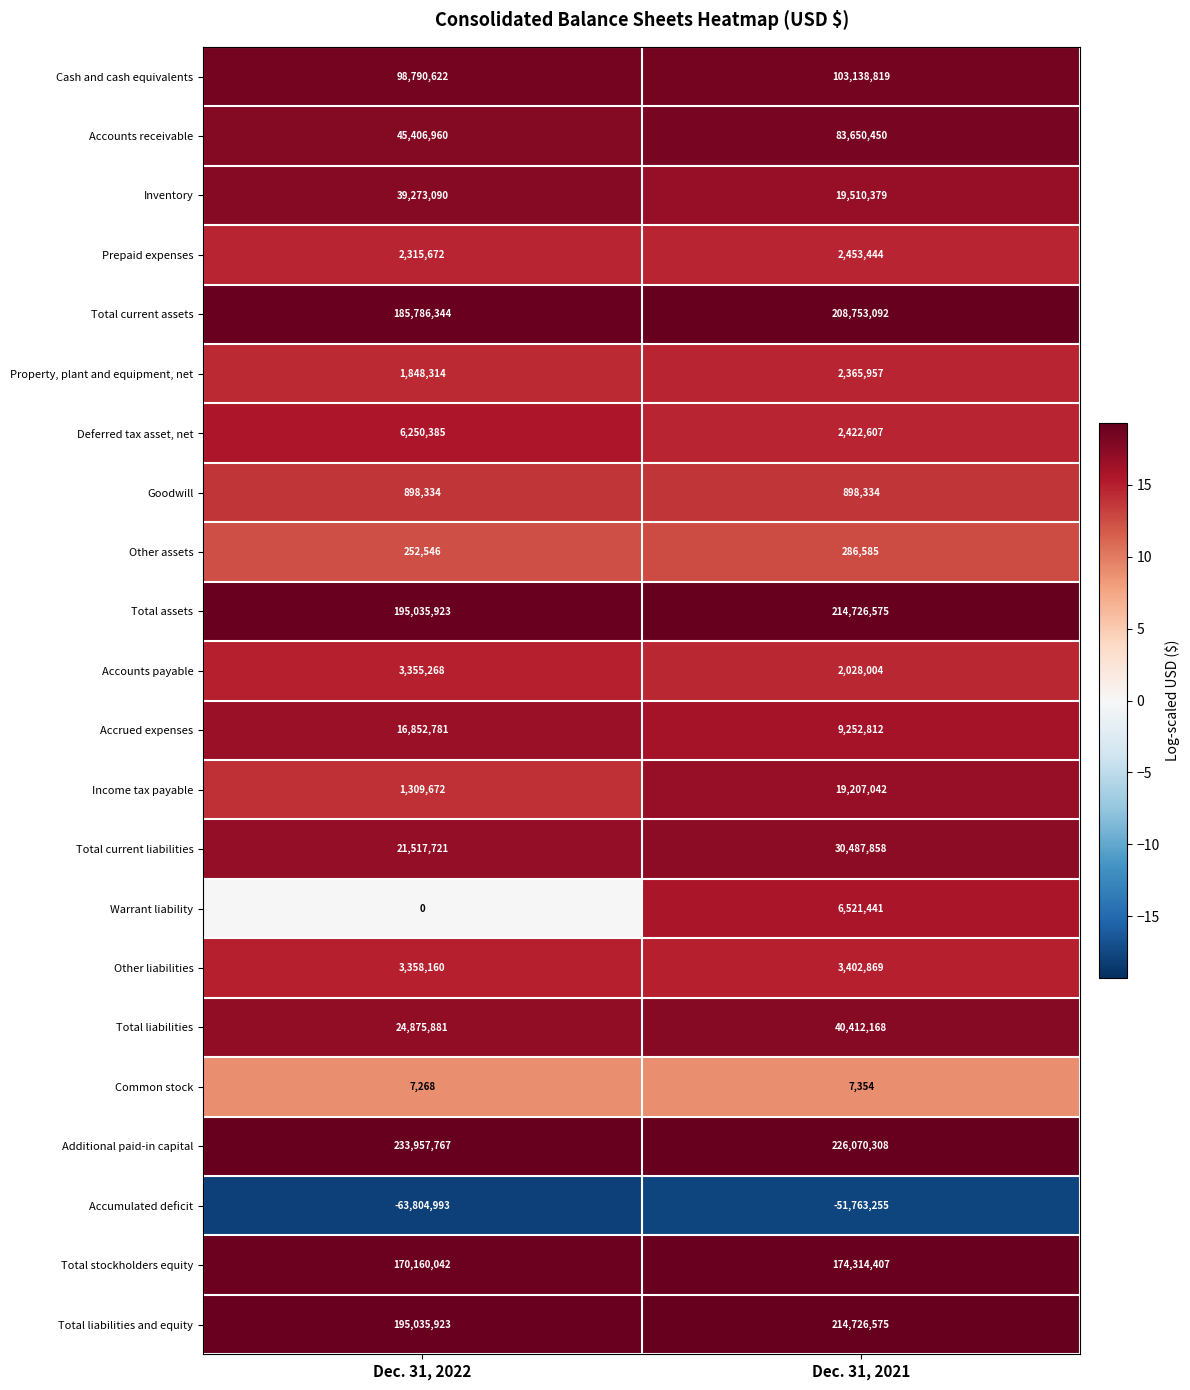

List the labels in order of Accrued expenses value, smallest first.

Dec. 31, 2021, Dec. 31, 2022